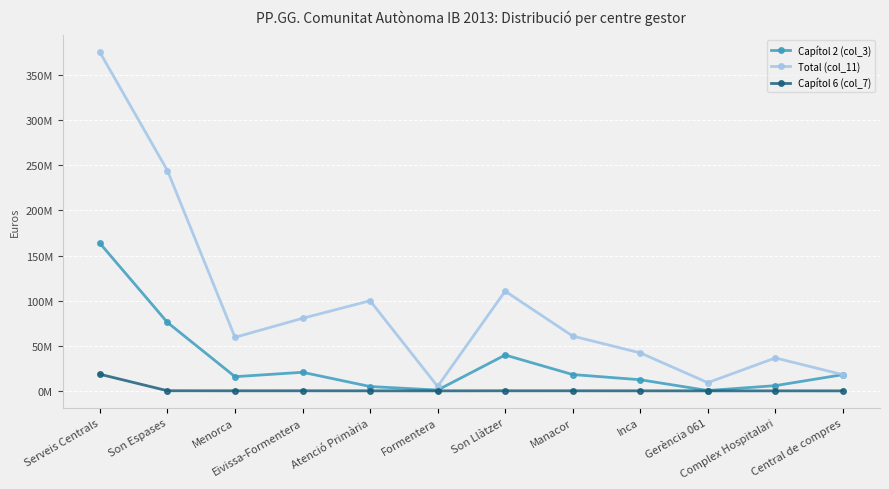

What is the sum of the Capítol 6 (col_7) values at Complex Hospitalari and Gerència 061?

49815